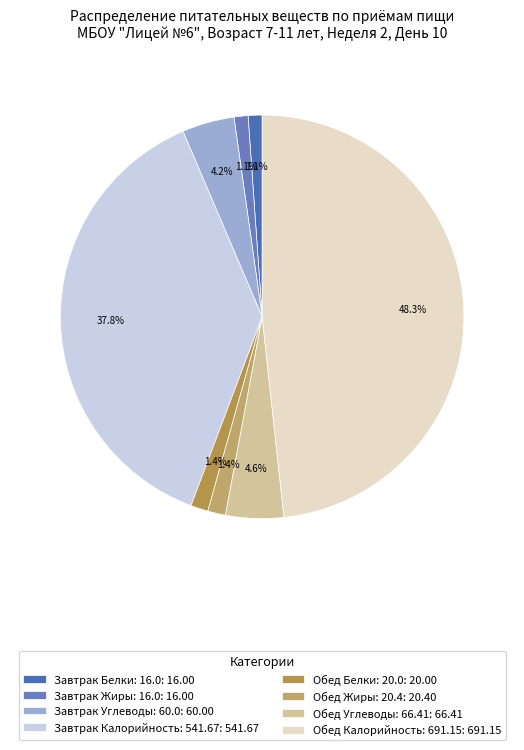

What is the smallest slice in the pie chart?

Завтрак Белки: 16.0